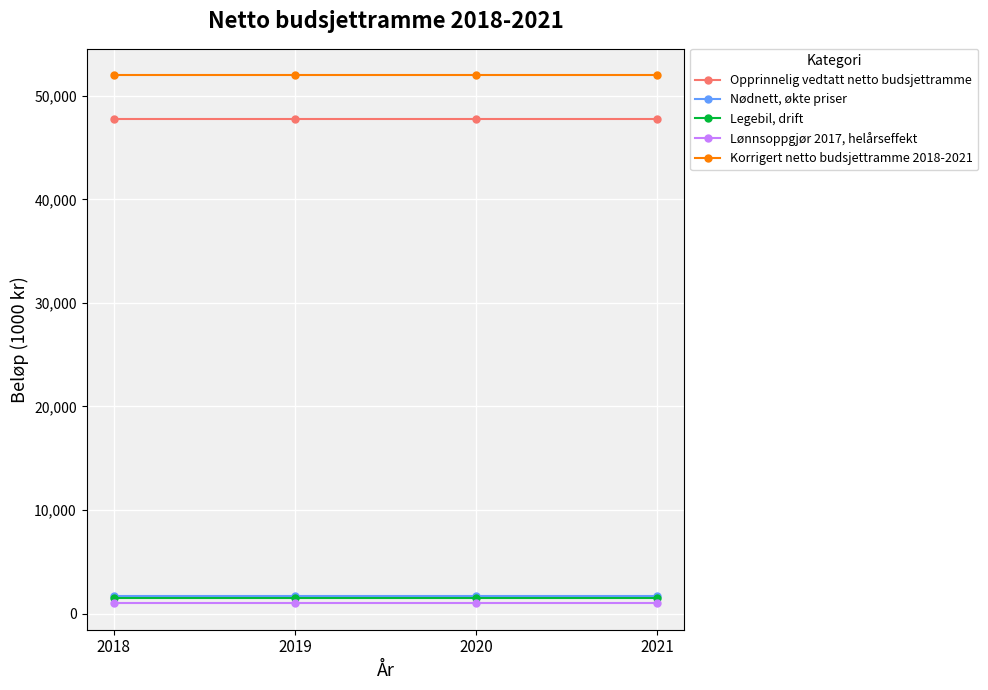

True or false: Korrigert netto budsjettramme 2018-2021 has a value of 67924 at 2020.

False